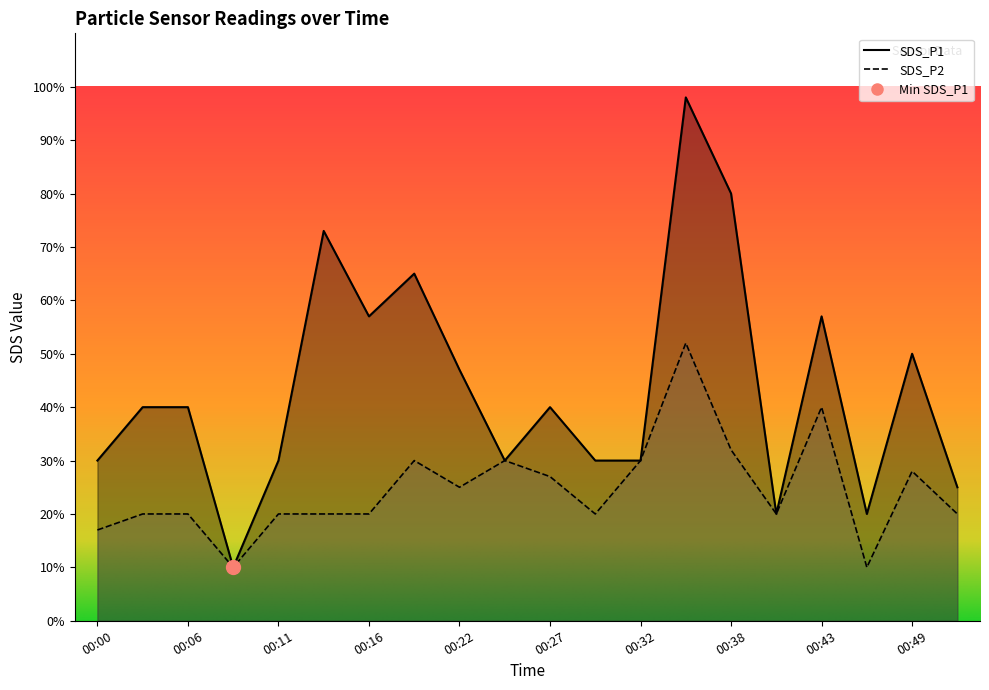

Is it true that SDS_P1 equals 0.7 at 00:14?

True